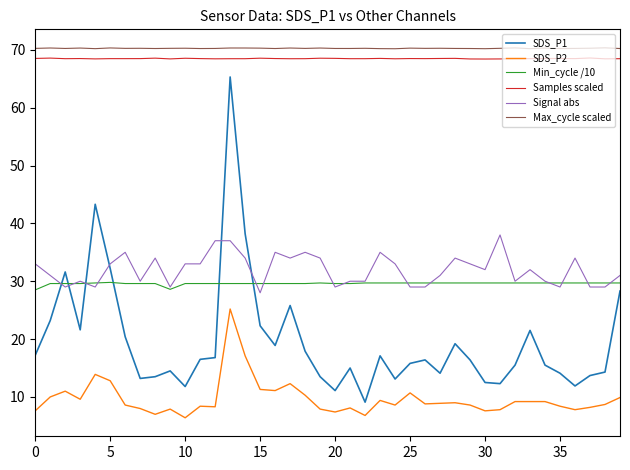

Which series has the largest range (max minus min)?

SDS_P1